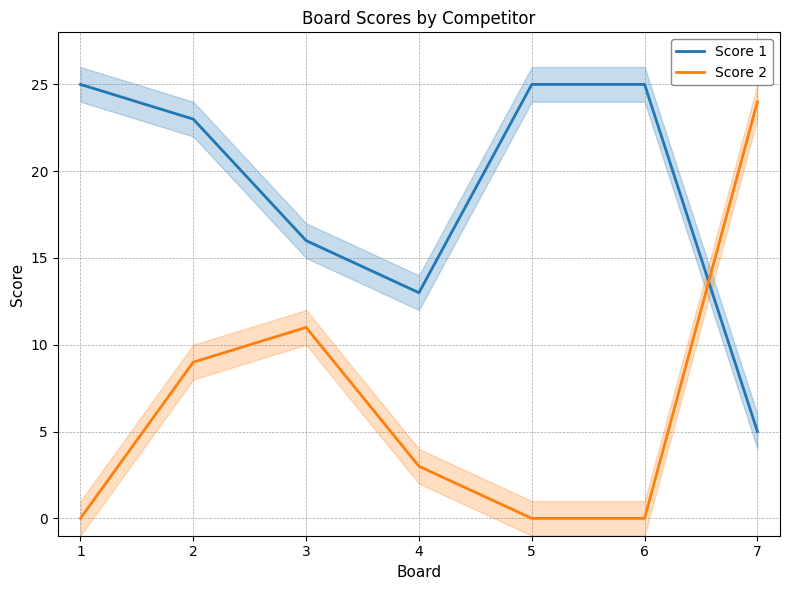

Rank the series by their average value, from lowest to highest.

Score 2, Score 1